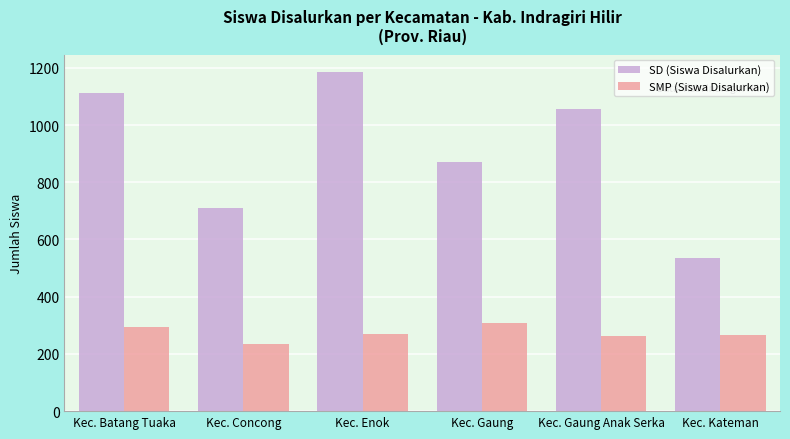

Which series changed the most between Kec. Batang Tuaka and Kec. Gaung Anak Serka?

SD (Siswa Disalurkan)